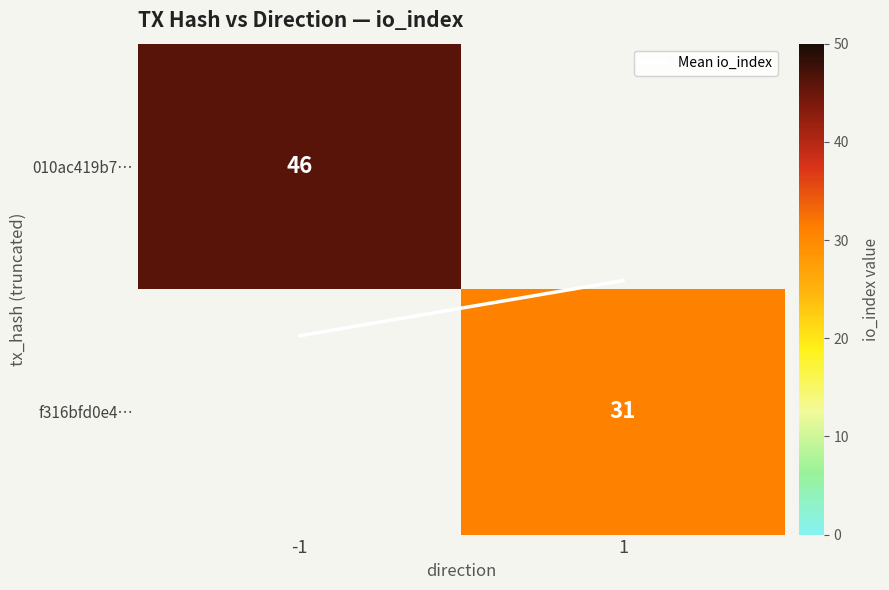

The Mean io_index series shows 0.5 at 1. True or false?

True